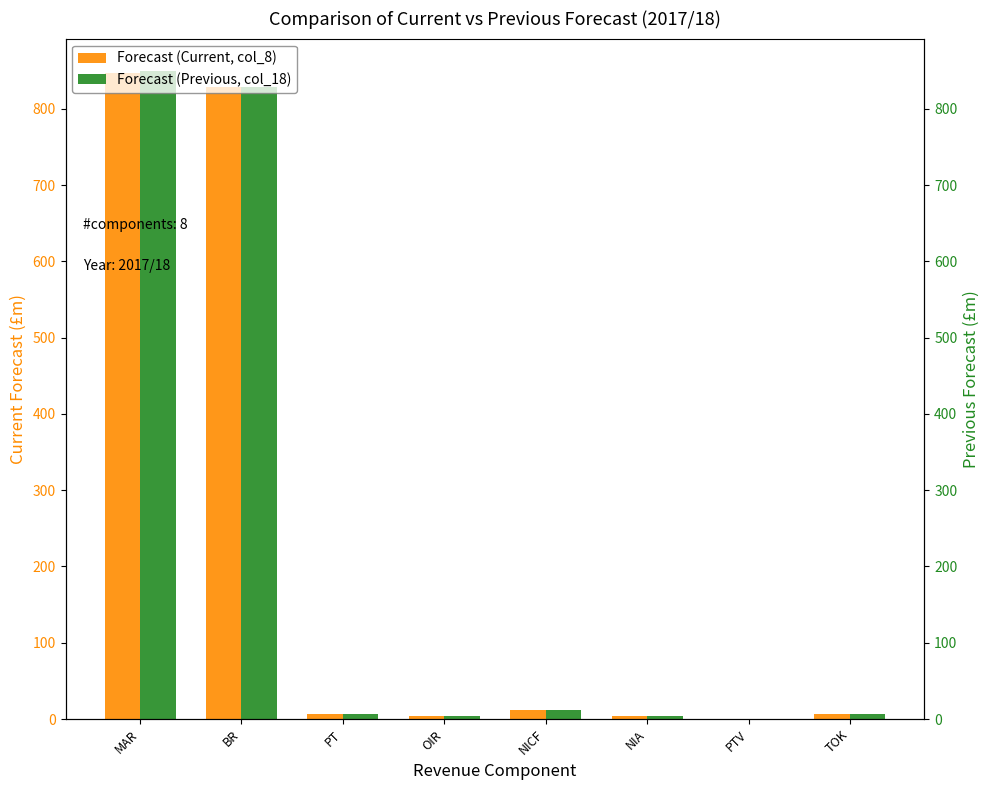

Reading right to left, extract all data points from this chart.

Forecast (Current, col_8): 6.9	0.0	3.6	11.6	3.5	6.8	828.8	847.4
Forecast (Previous, col_18): 6.6	0.0	4.5	11.6	4.6	6.6	828.8	849.4